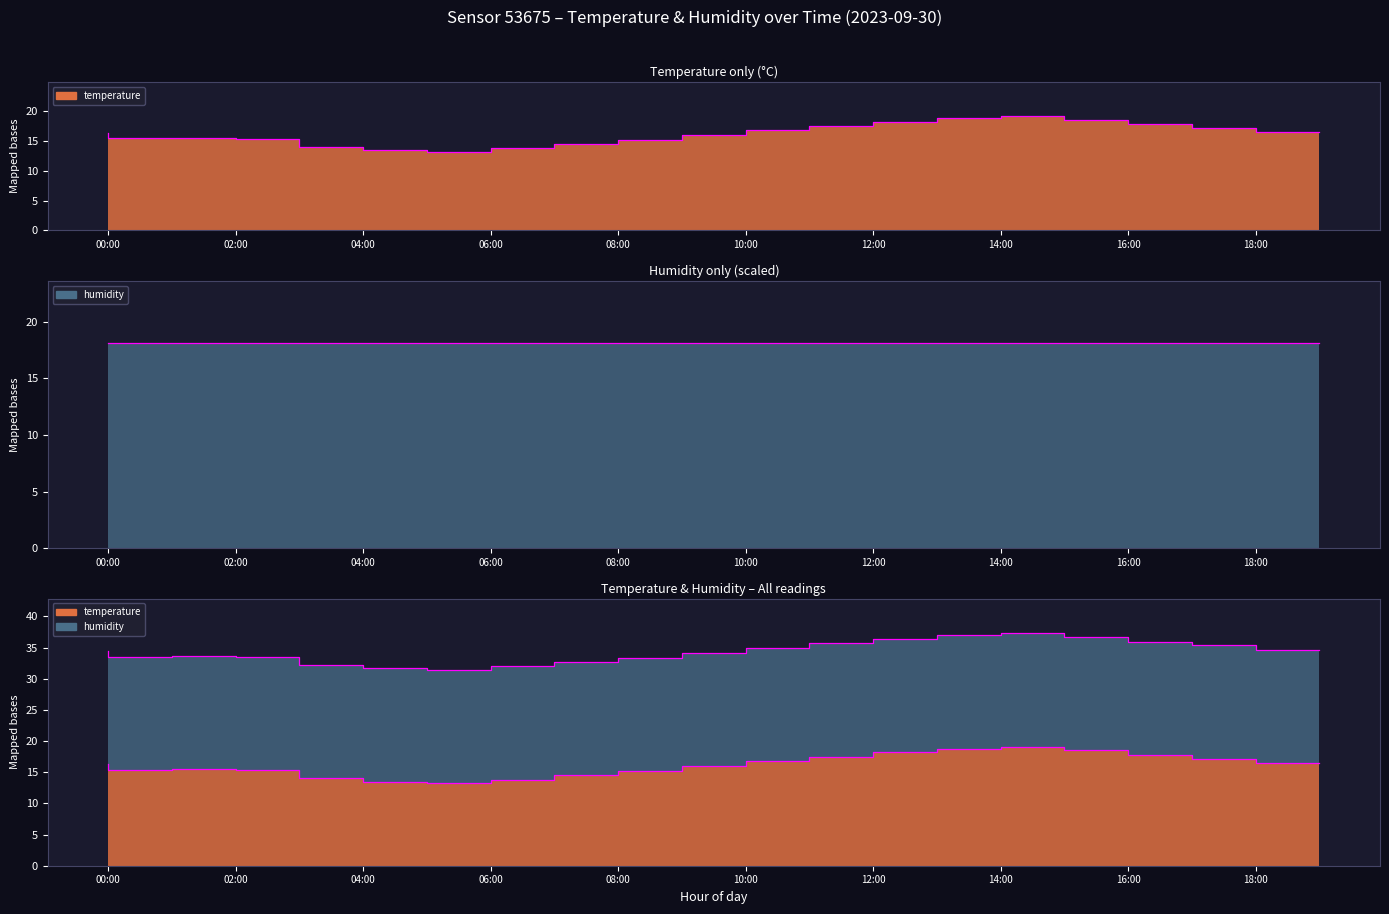

Rank the categories by value from lowest to highest.

06:00, 05:00, 07:00, 04:00, 08:00, 09:00, 03:00, 01:00, 02:00, 10:00, 00:00, 19:00, 11:00, 18:00, 12:00, 17:00, 13:00, 16:00, 14:00, 15:00